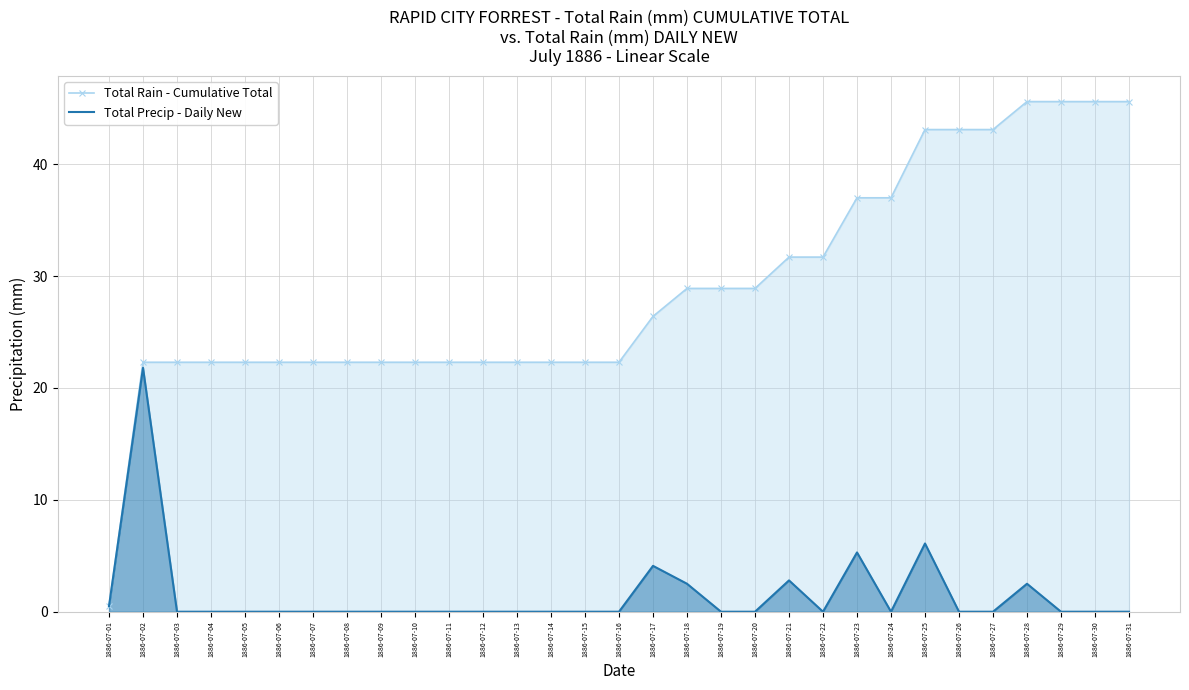

At 1886-07-01, list the series in order from smallest to largest.

Total Rain - Cumulative Total, Total Precip - Daily New